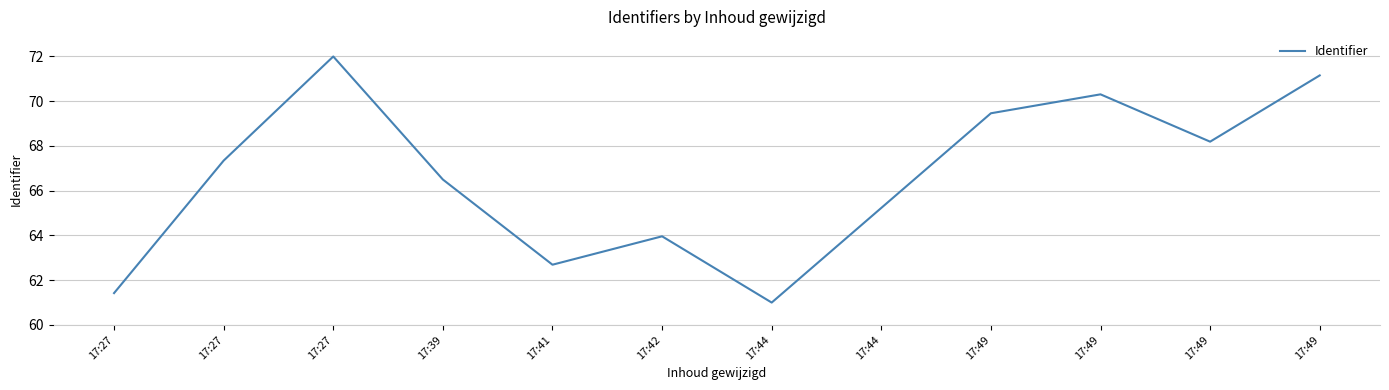

How many lines are shown in the chart?

1